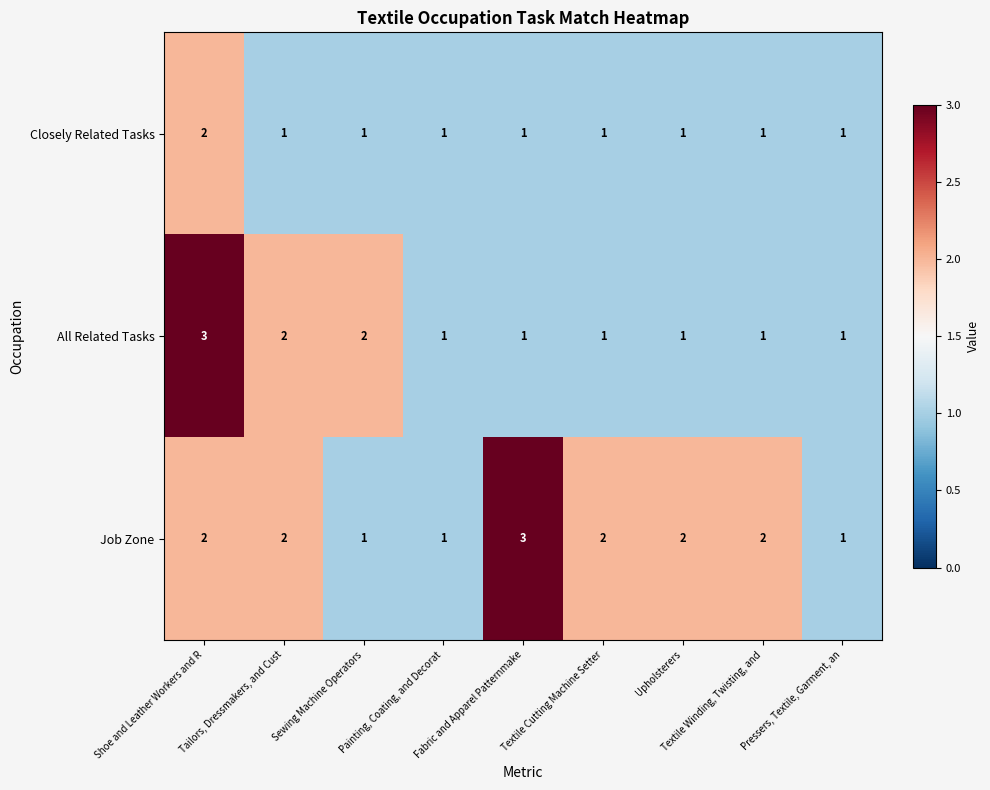

What is the smallest value displayed?

1